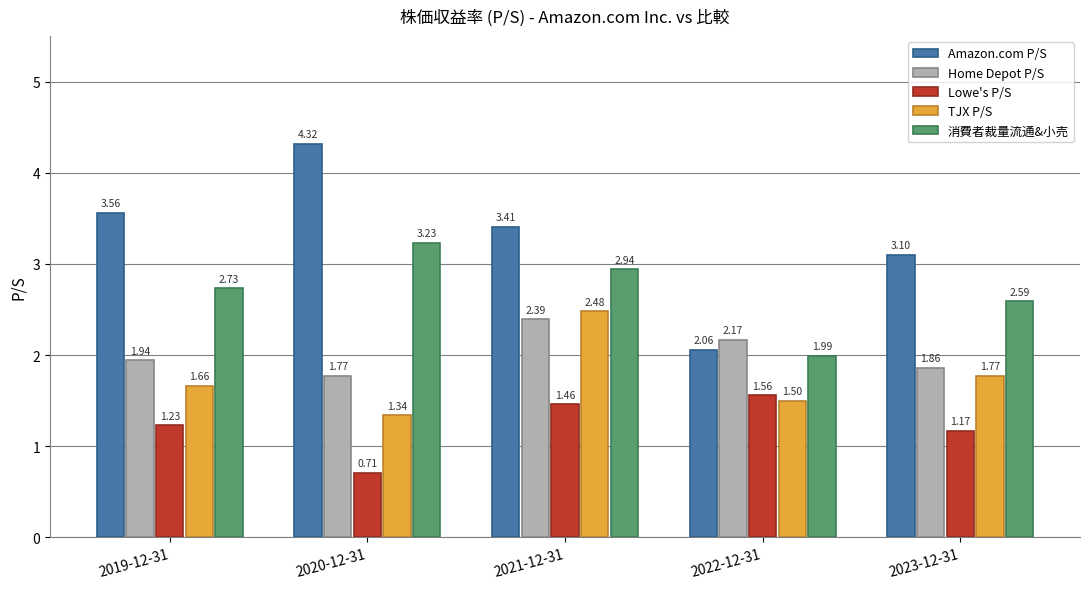

Which series has the widest spread of values?

Amazon.com P/S